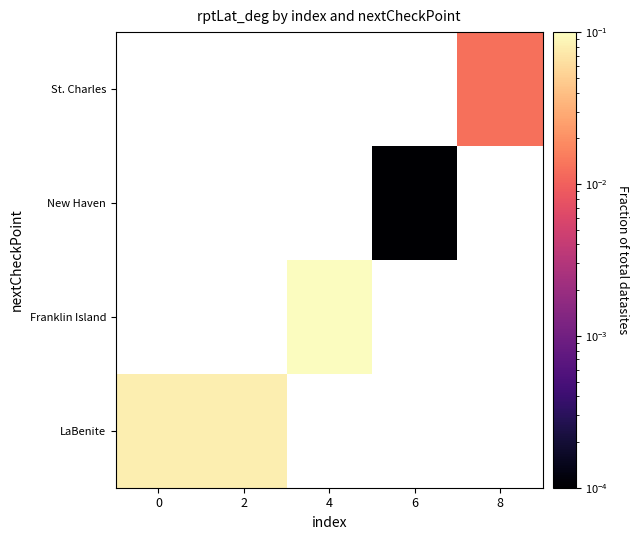

How many values in St. Charles are above zero?

1